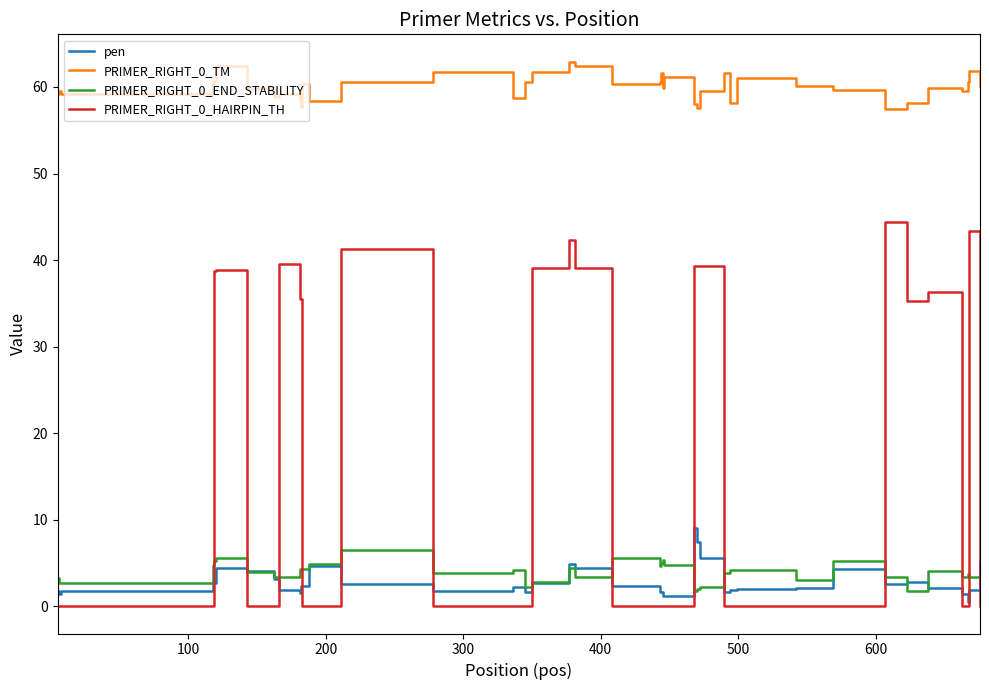

True or false: PRIMER_RIGHT_0_END_STABILITY and PRIMER_RIGHT_0_TM intersect in this chart.

False